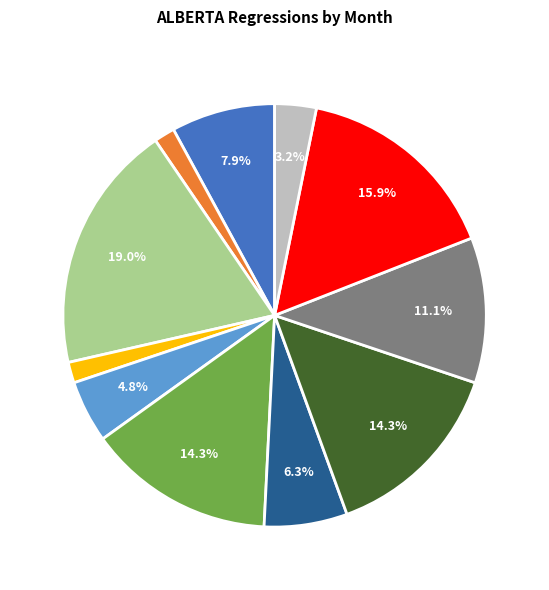

Is there a majority slice in this chart?

No